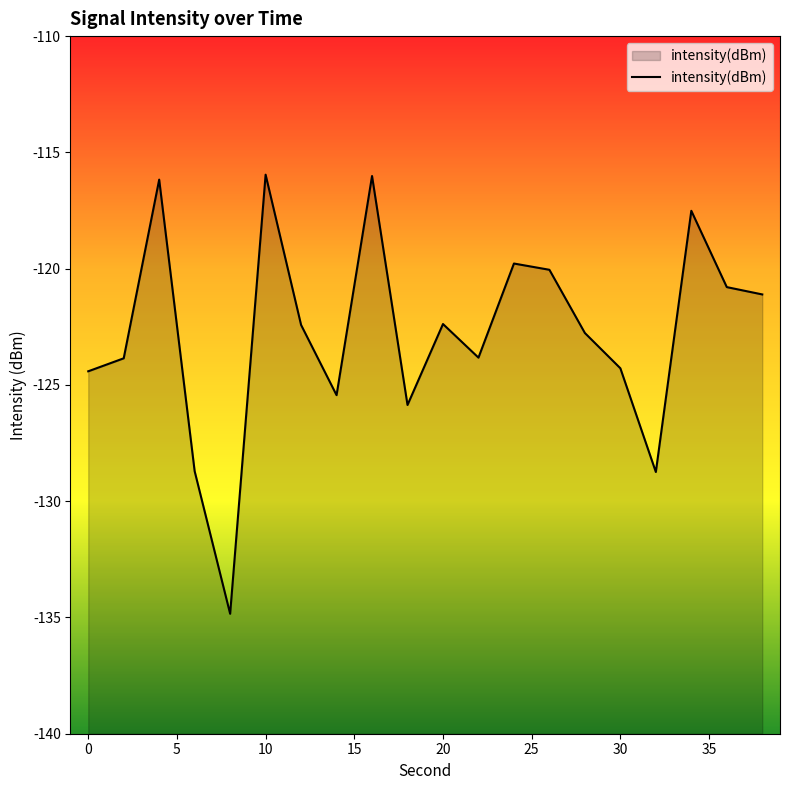

Reading left to right, what are all the values shown in this chart?

-124.4	-123.9	-116.2	-128.7	-134.8	-116.0	-122.4	-125.4	-116.0	-125.9	-122.4	-123.8	-119.8	-120.0	-122.8	-124.3	-128.7	-117.5	-120.8	-121.1